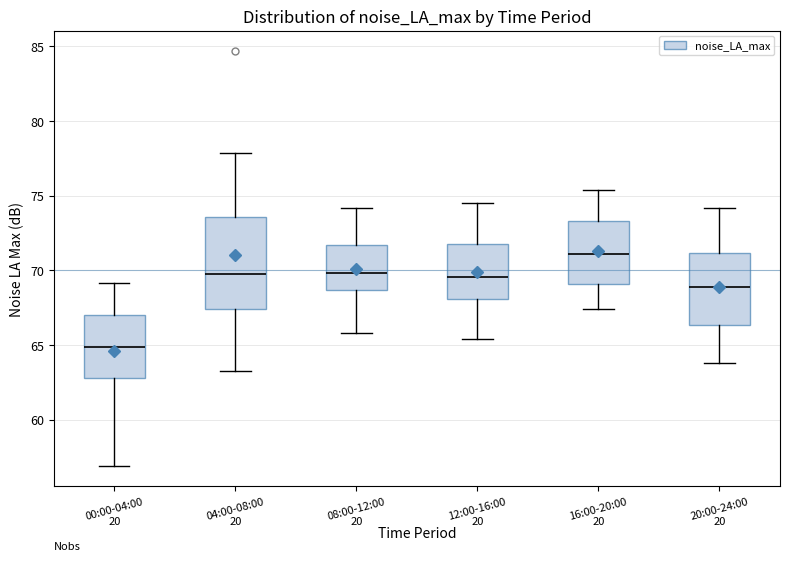

Where does the median line of the box for 16:00-20:00 sit on the y-axis? The values are not printed on the chart, so give them approximately, as read against the axis.

71.0